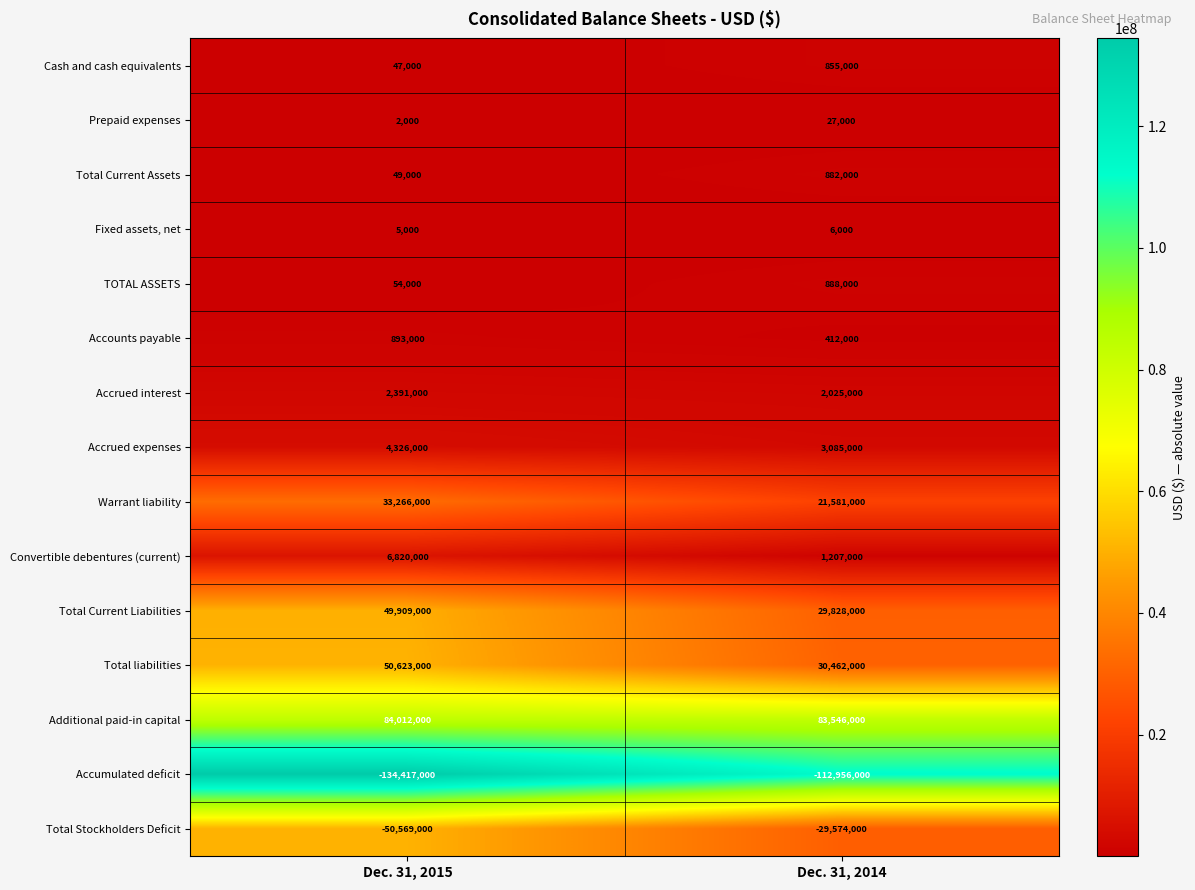

How many categories are shown in the chart?

2